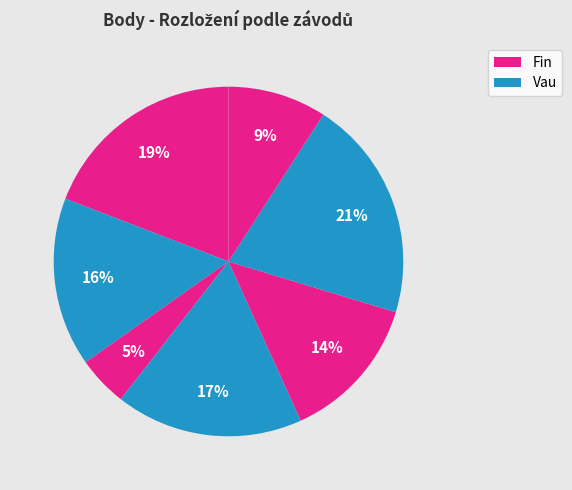

Is there a majority slice in this chart?

No